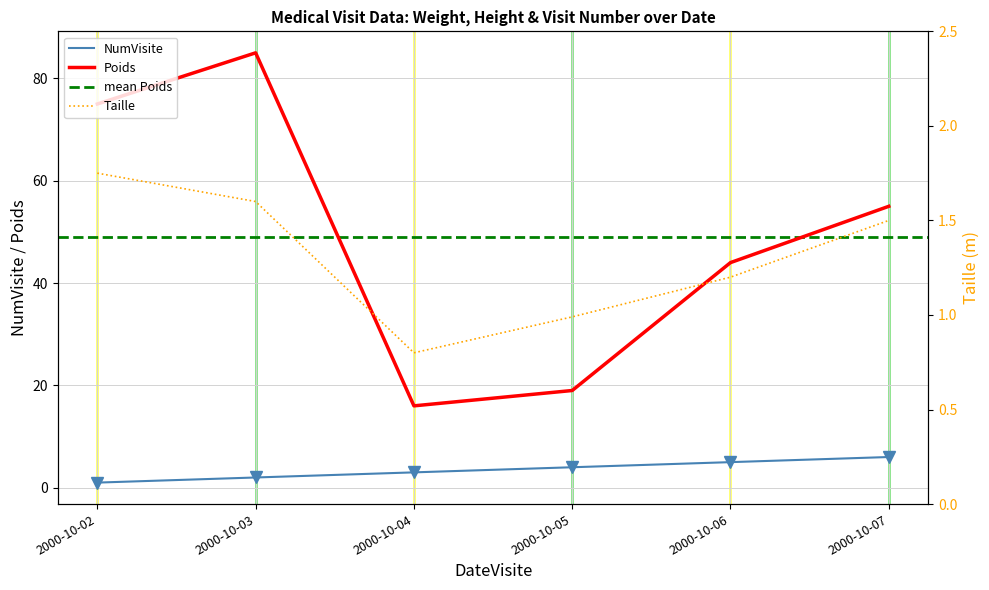

Rank the series by their maximum value, from highest to lowest.

Poids, NumVisite, Taille